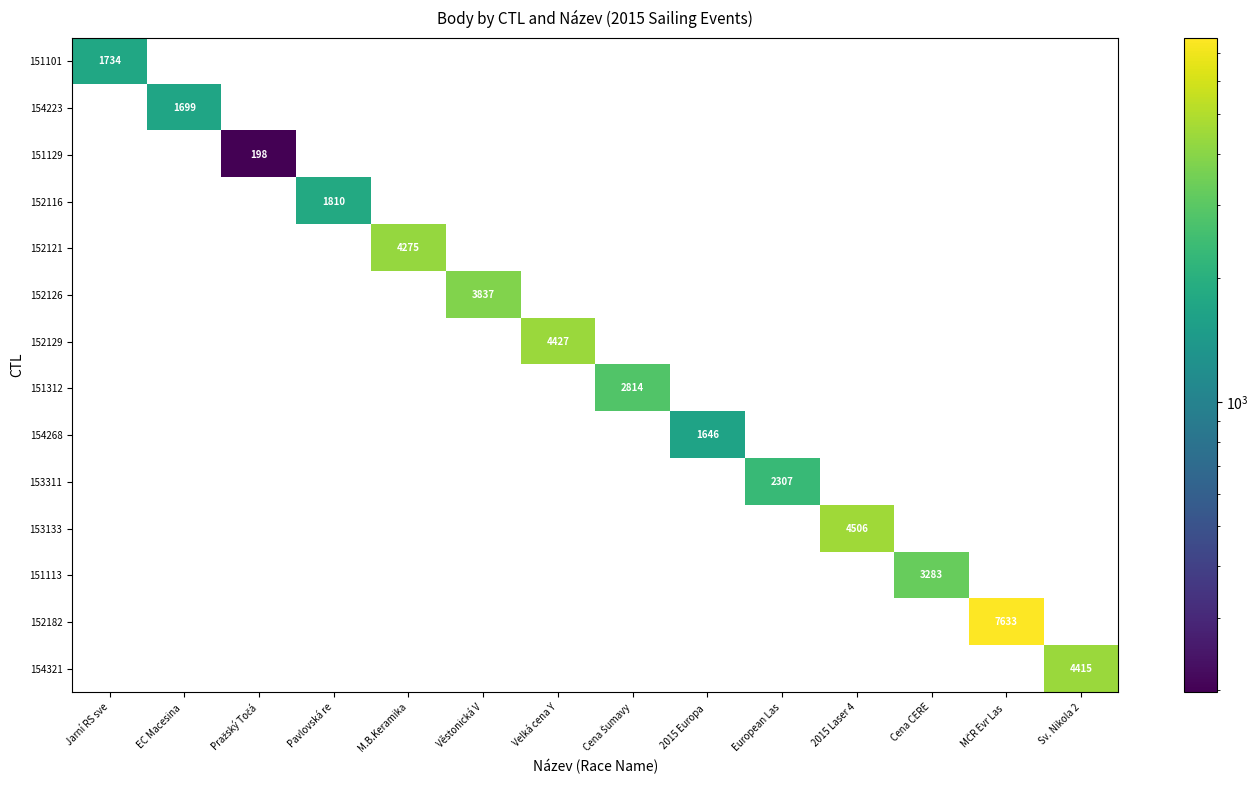

Is it true that 152121 equals 4275 at M.B.Keramika?

True